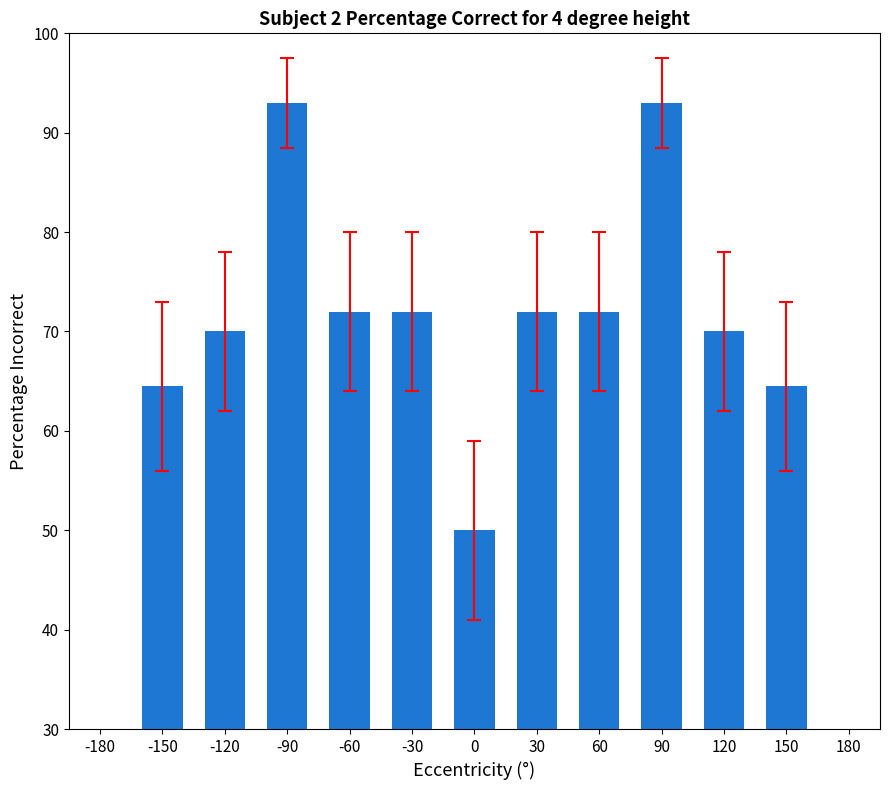

The value at 60 is 141.4. True or false?

False